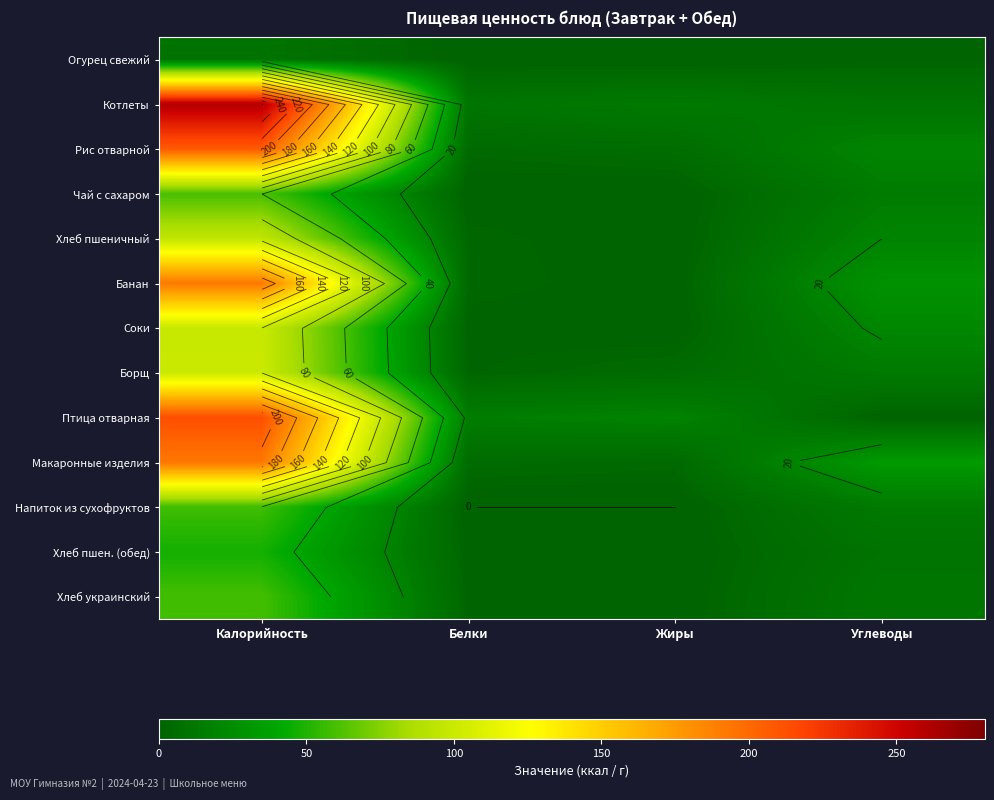

How many data points in Хлеб пшен. (обед) are less than 10?

2